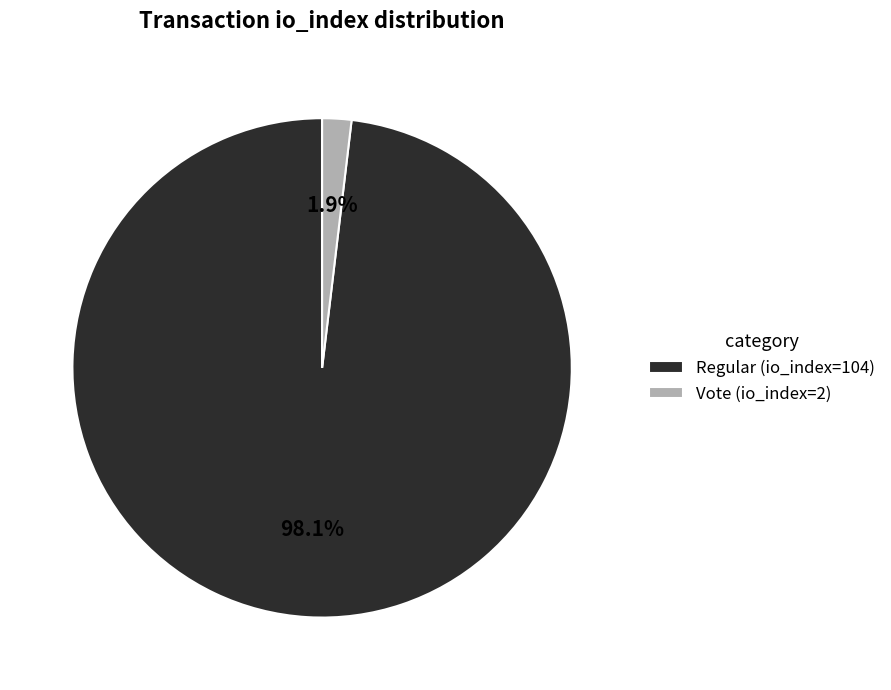

Is it true that Regular (io_index=104) is 98% of the pie?

True